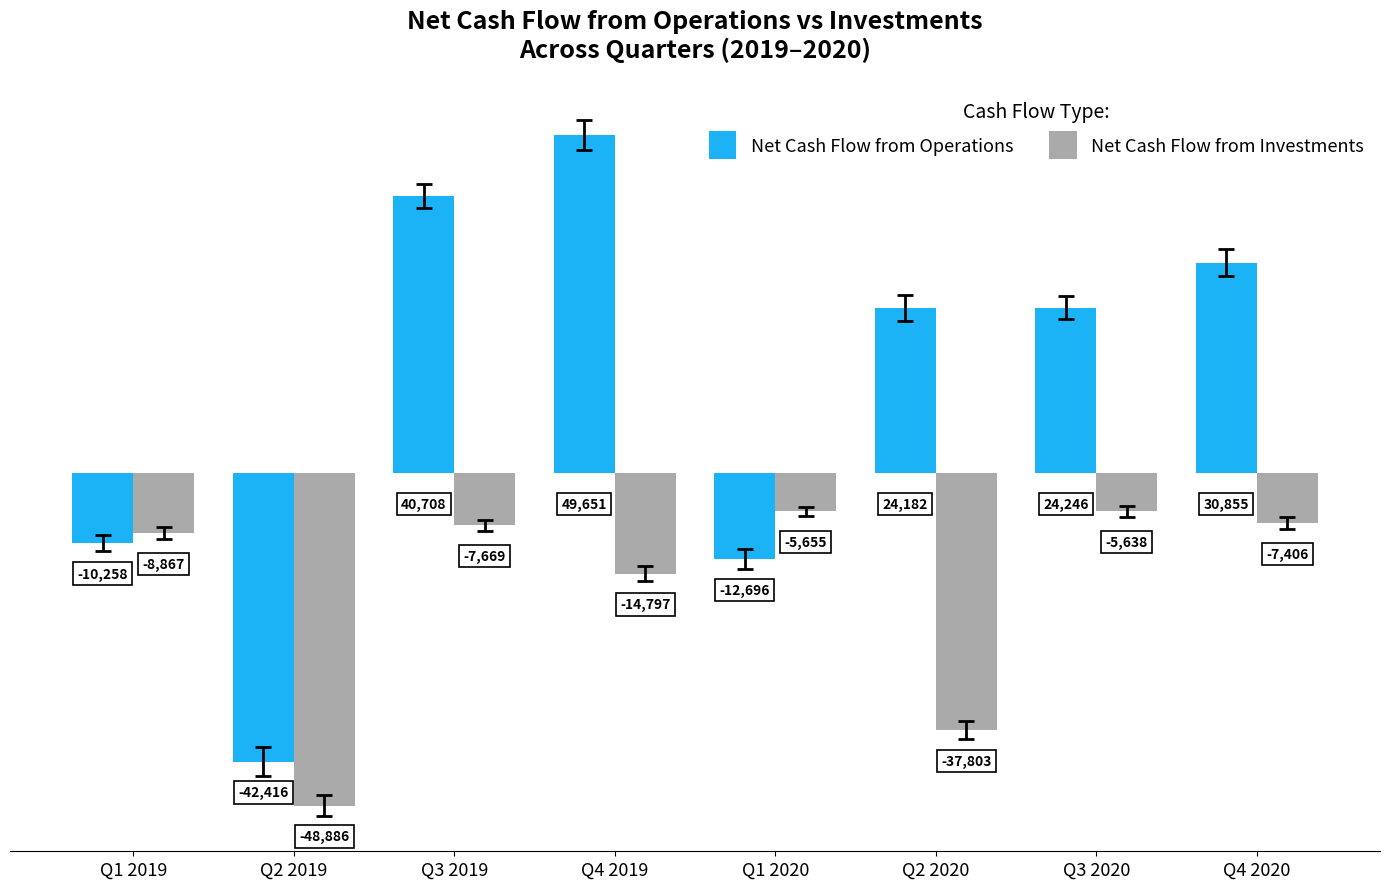

What is the sum of the Net Cash Flow from Operations values at Q2 2019 and Q1 2020?

-55112